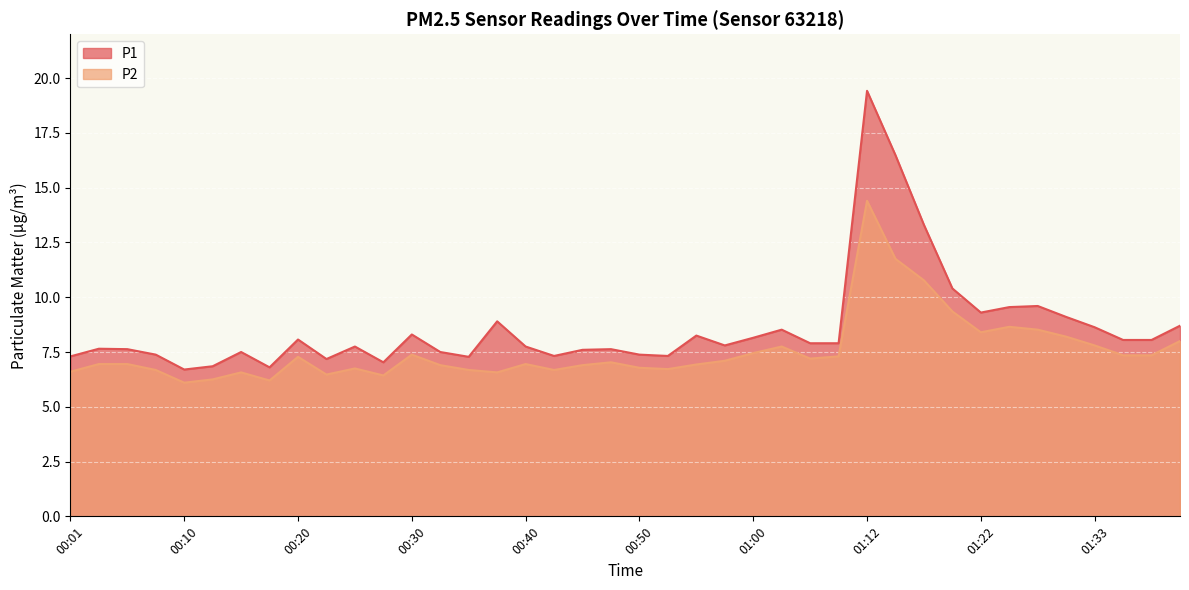

Rank the series by their maximum value, from lowest to highest.

P2, P1